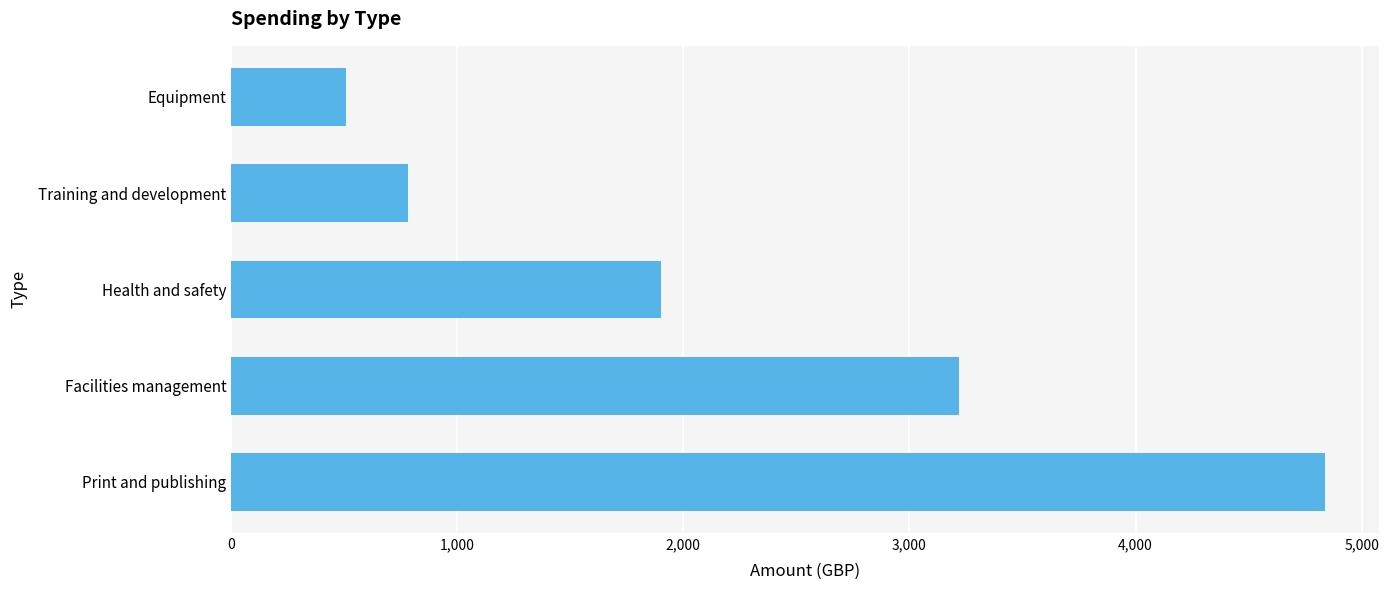

Which label corresponds to the smallest value in the chart?

Equipment